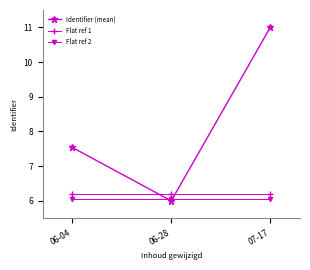

What is the maximum value for Identifier (mean)?

11.0